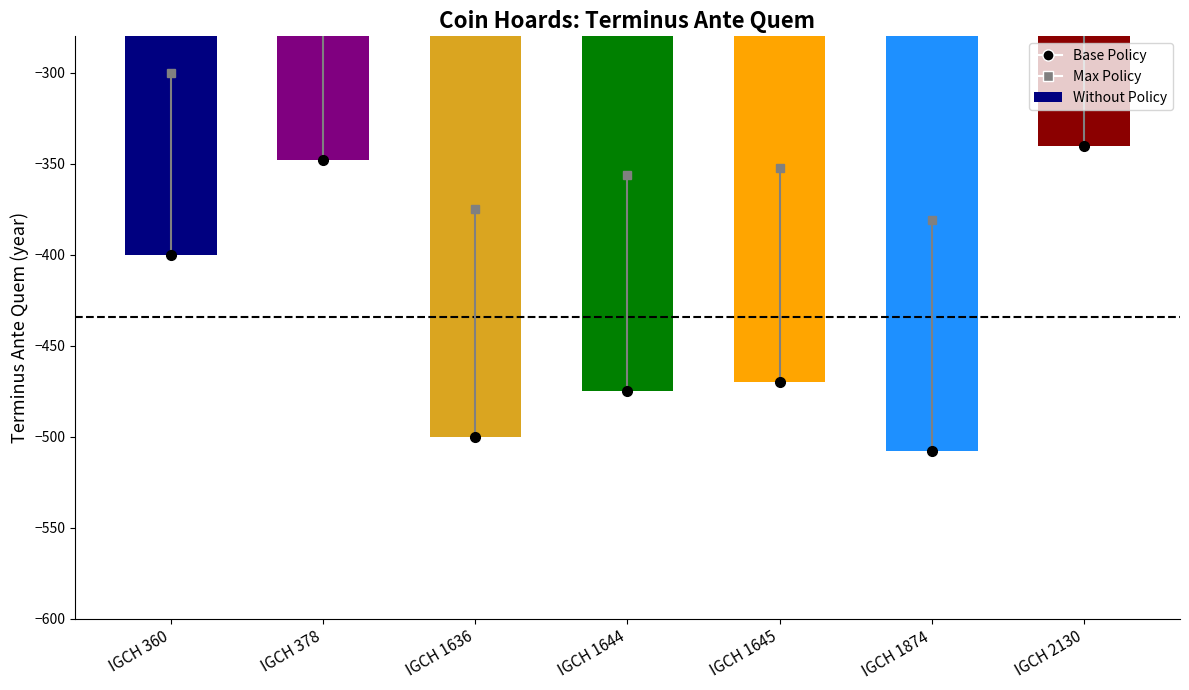

How many bars are there in total?

7